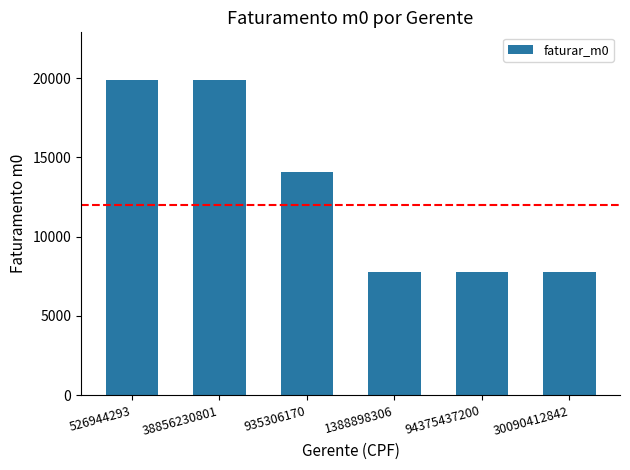

How many bars are there in total?

6